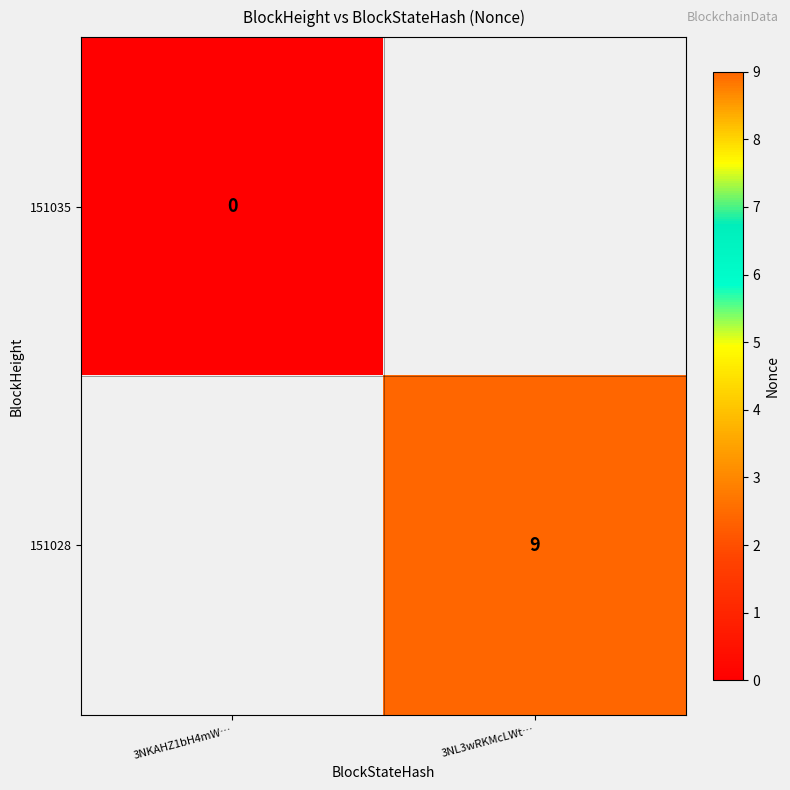

Is it true that 151028 equals 9 at 3NL3wRKMcLWt…?

True